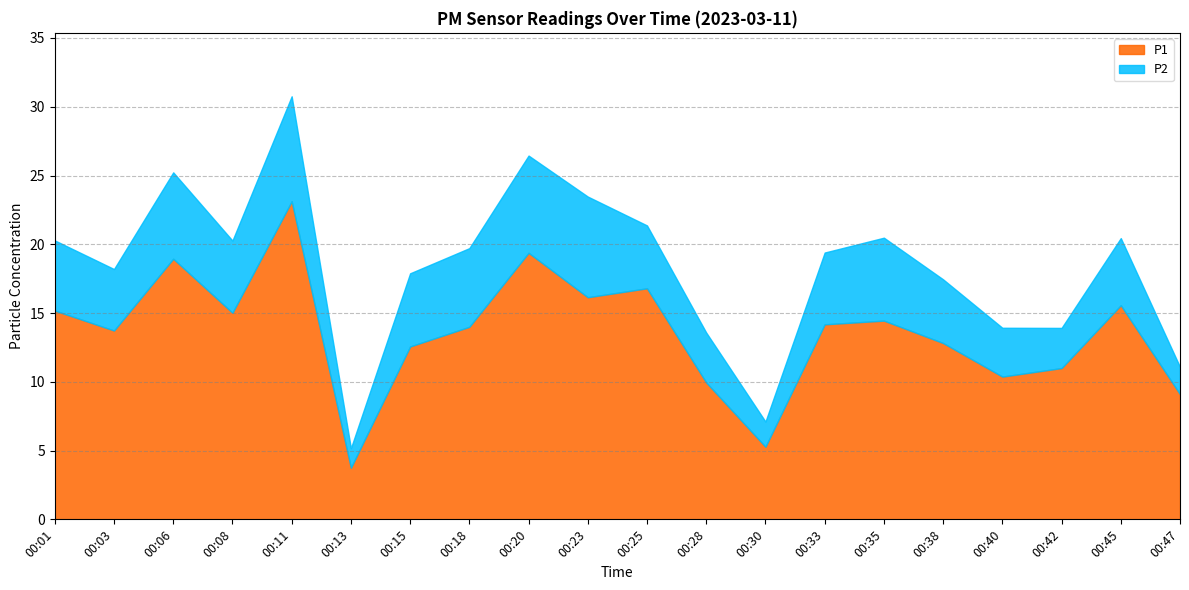

Which has a higher value, 00:03 or 00:15?

00:03